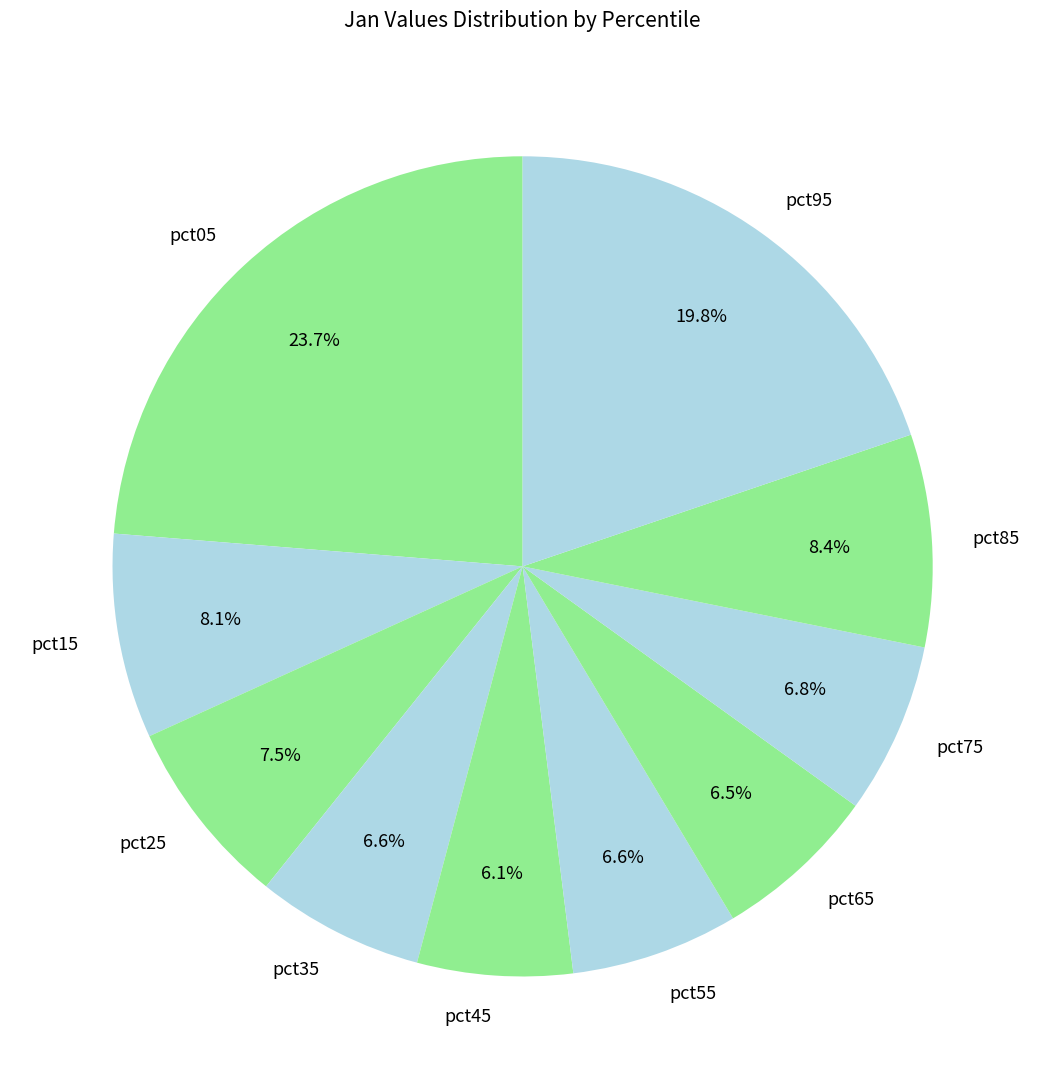

True or false: pct45 accounts for 6% of the total.

True